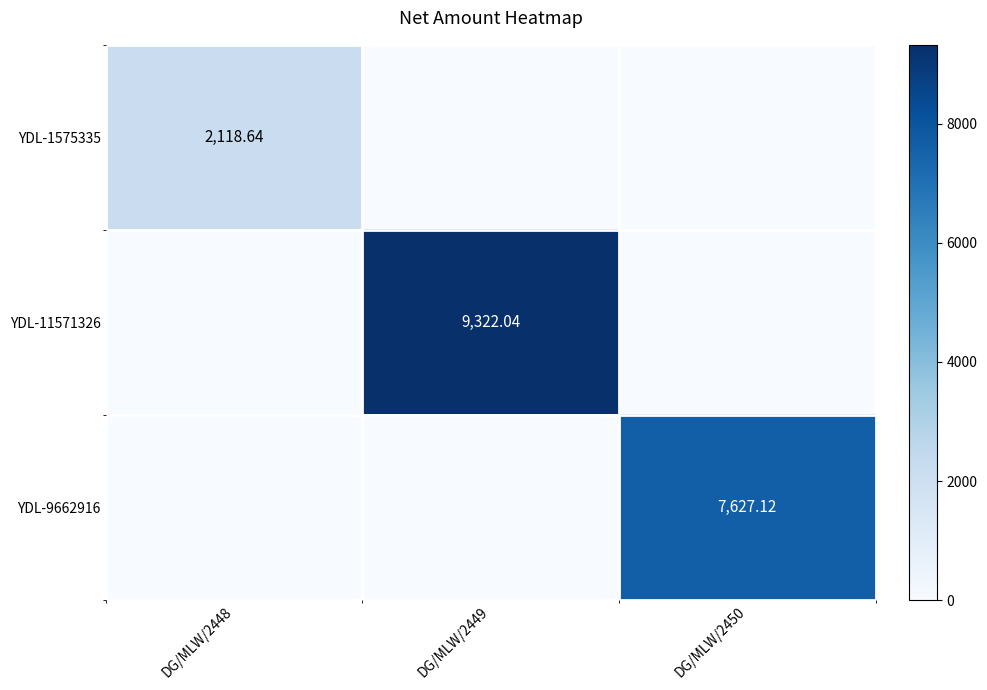

Between DG/MLW/2448 and DG/MLW/2450, which series saw the biggest shift?

YDL-9662916